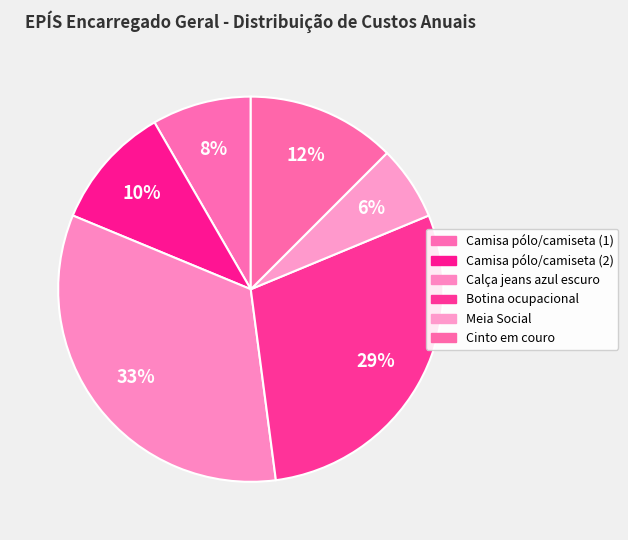

Is the sum of Camisa pólo/camiseta (1) and Cinto em couro greater than half?

No